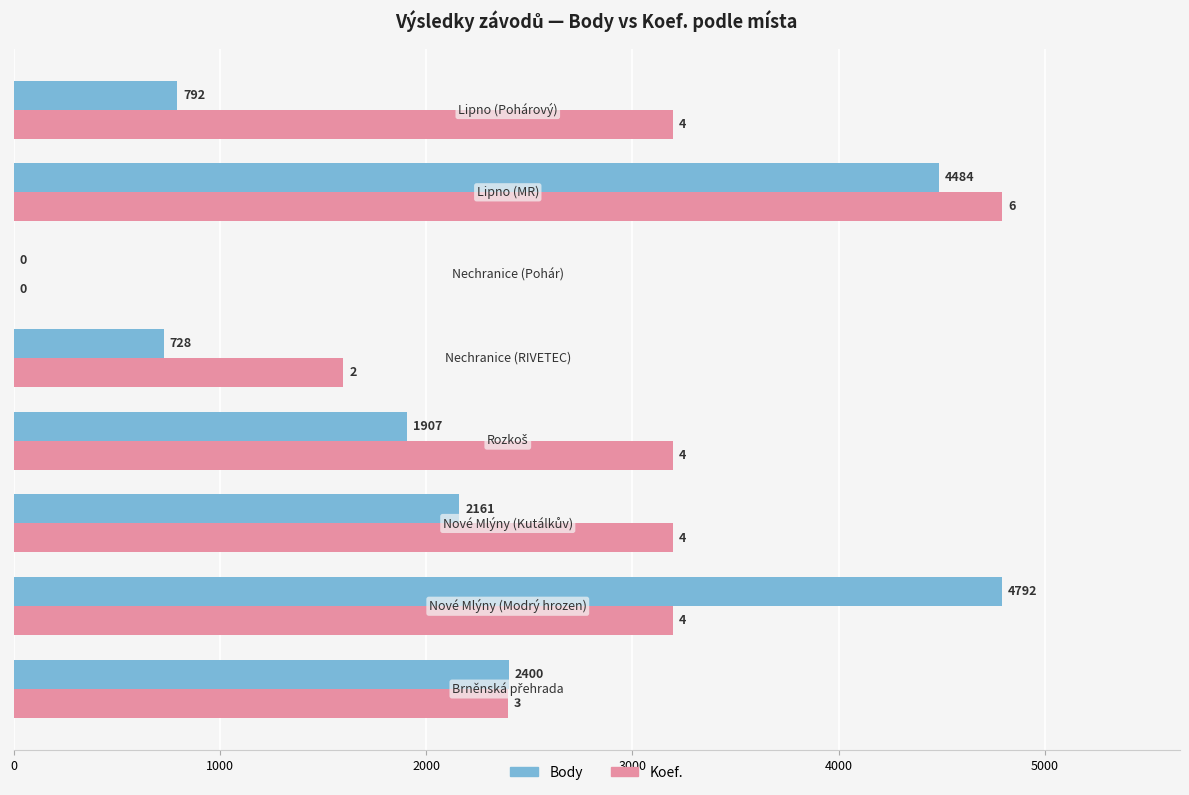

How many categories are shown in the chart?

8